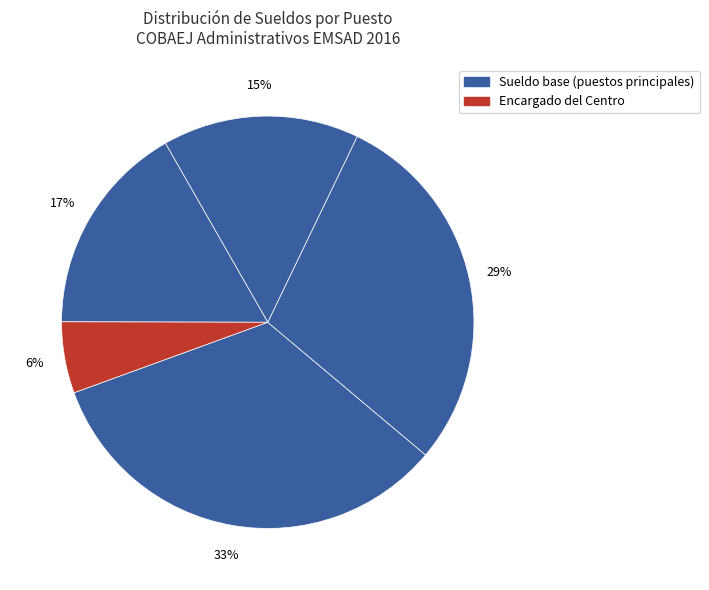

How many segments does this pie chart have?

5